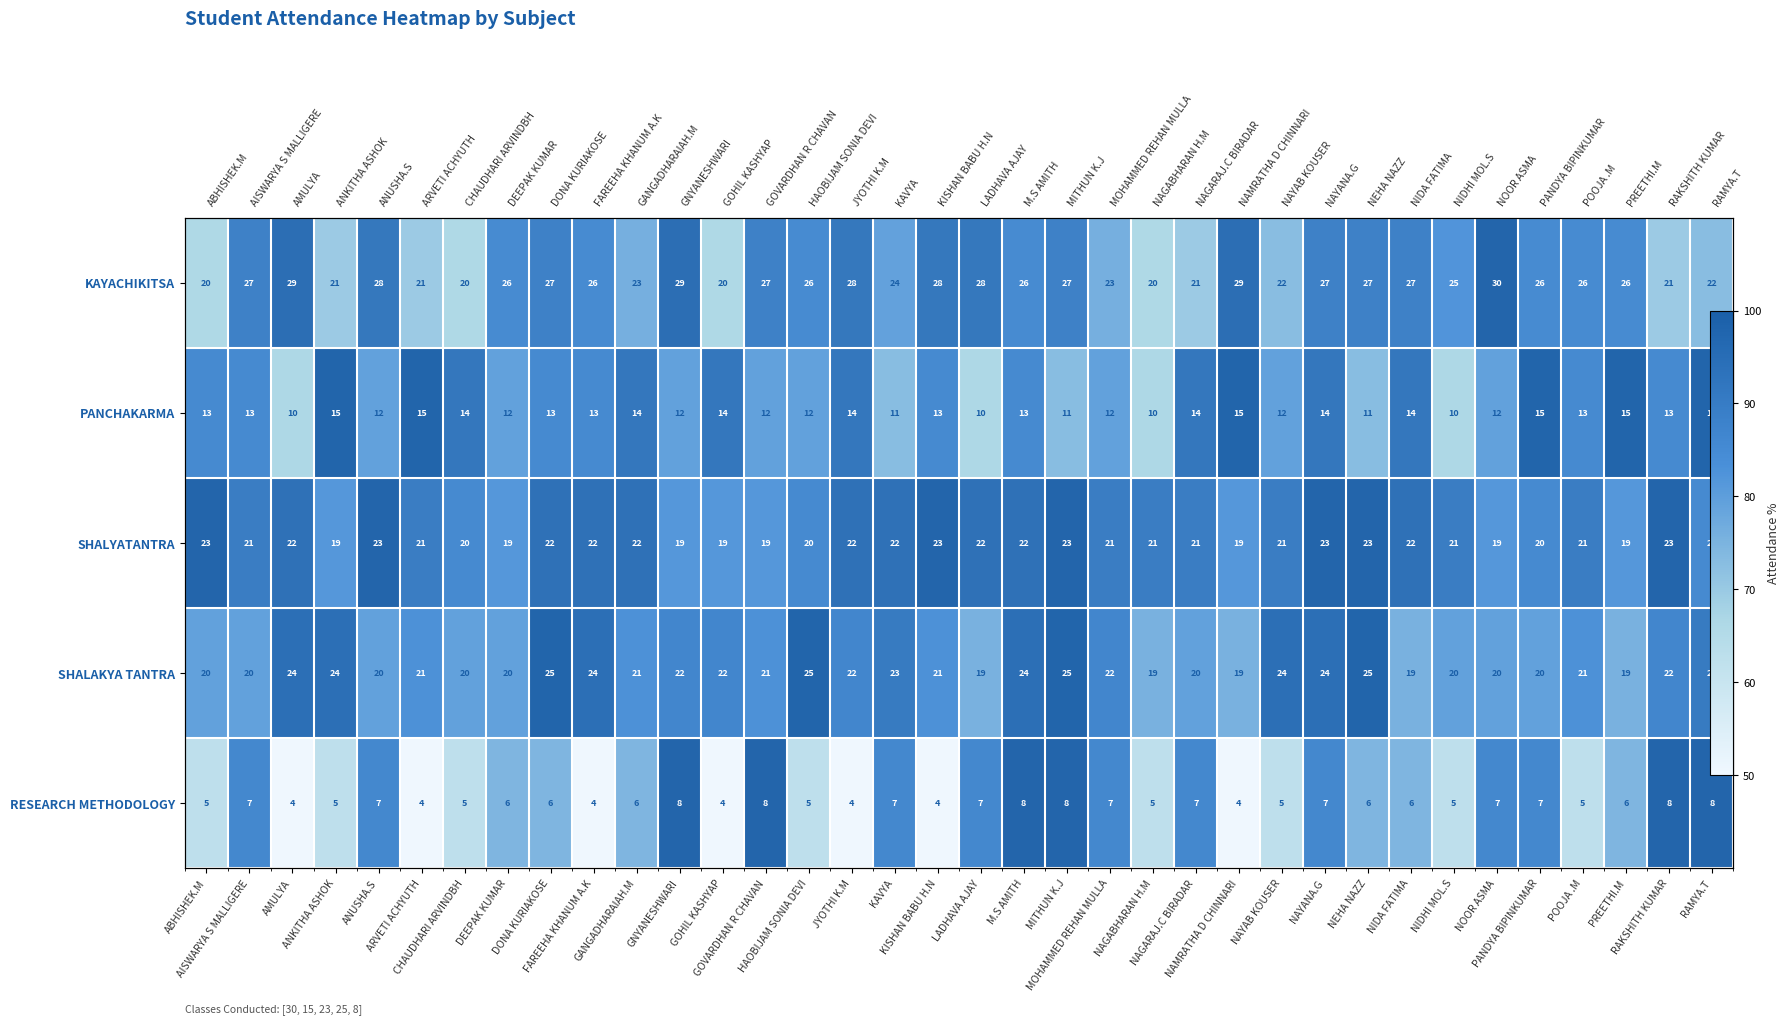

True or false: PANCHAKARMA has a value of 163.0 at NIDA FATIMA.

False